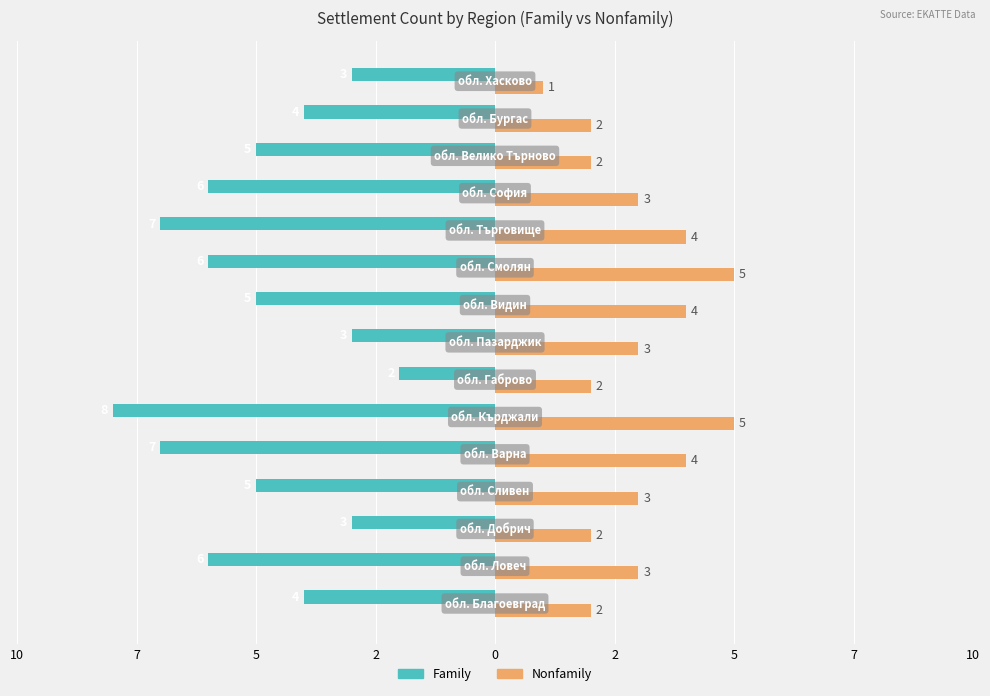

What are all the series names shown in the legend?

Family, Nonfamily